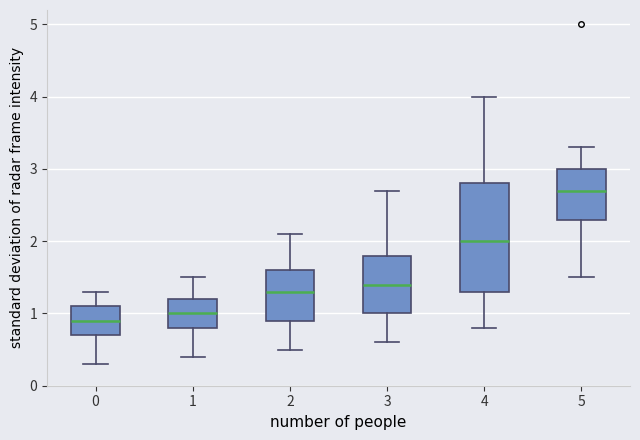

Reading left to right, transcribe this box plot: for each box, give where its median line is, the range the box spans, and where its two whiskers end, as read against the y-axis. The values are not printed on the chart, so give them approximately, as read against the axis.

0: median 0.9, box 0.7 to 1.1, whiskers 0.3 to 1.3
1: median 1.0, box 0.8 to 1.2, whiskers 0.4 to 1.5
2: median 1.3, box 0.9 to 1.6, whiskers 0.5 to 2.1
3: median 1.4, box 1.0 to 1.8, whiskers 0.6 to 2.7
4: median 2.0, box 1.3 to 2.8, whiskers 0.8 to 4.0
5: median 2.7, box 2.3 to 3.0, whiskers 1.5 to 3.3